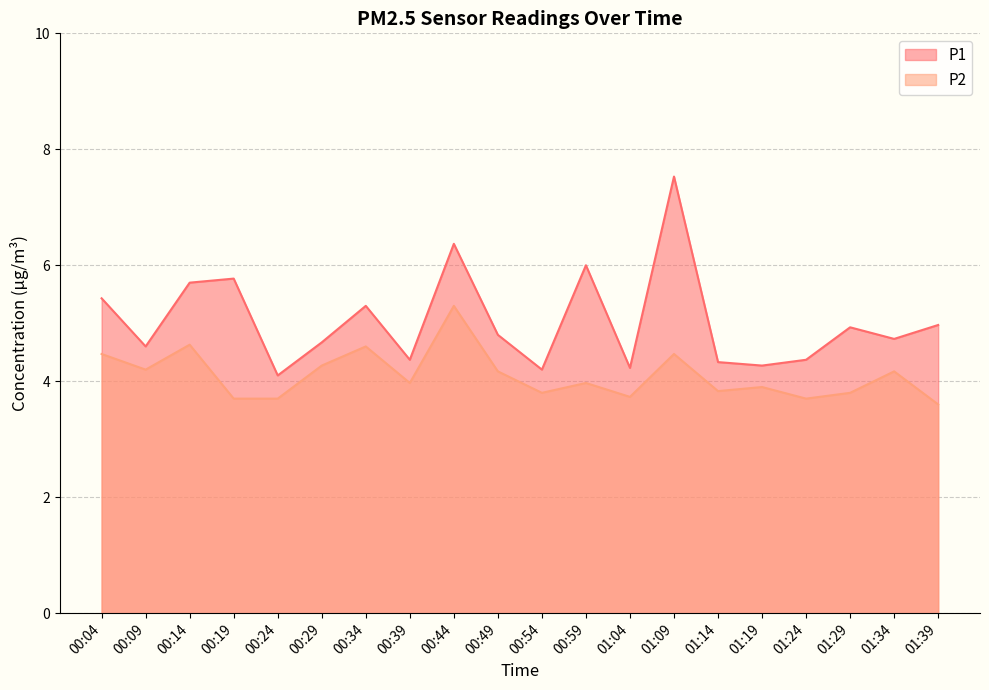

True or false: P2 has a value of 4.2 at 01:34.

True